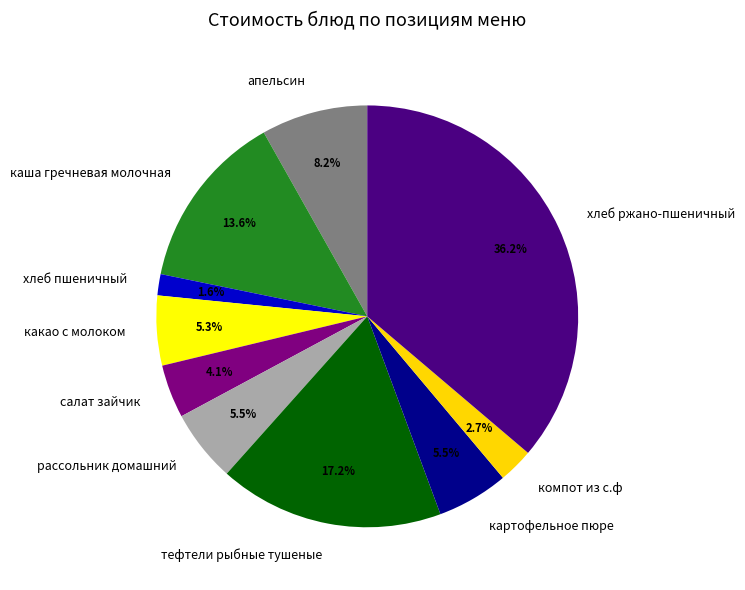

Between хлеб ржано-пшеничный and компот из с.ф, which is larger?

хлеб ржано-пшеничный